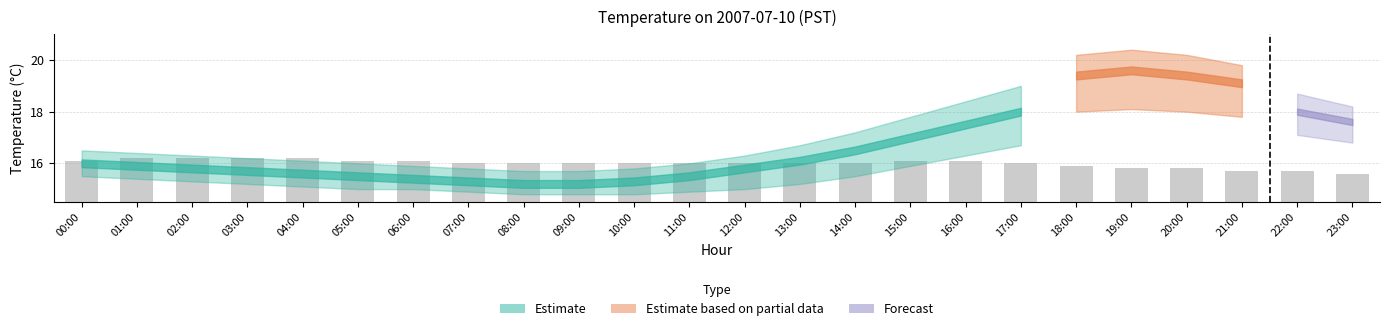

What is the sum of all values?

383.8